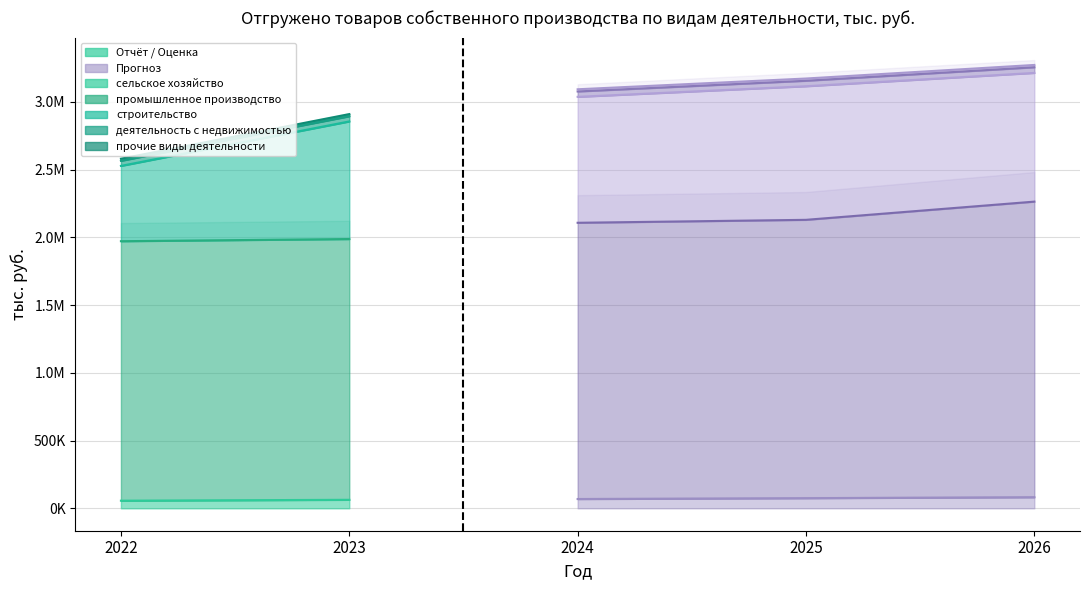

List the series in order of their peak value, highest first.

промышленное производство, строительство, сельское хозяйство, деятельность с недвижимостью, прочие виды деятельности